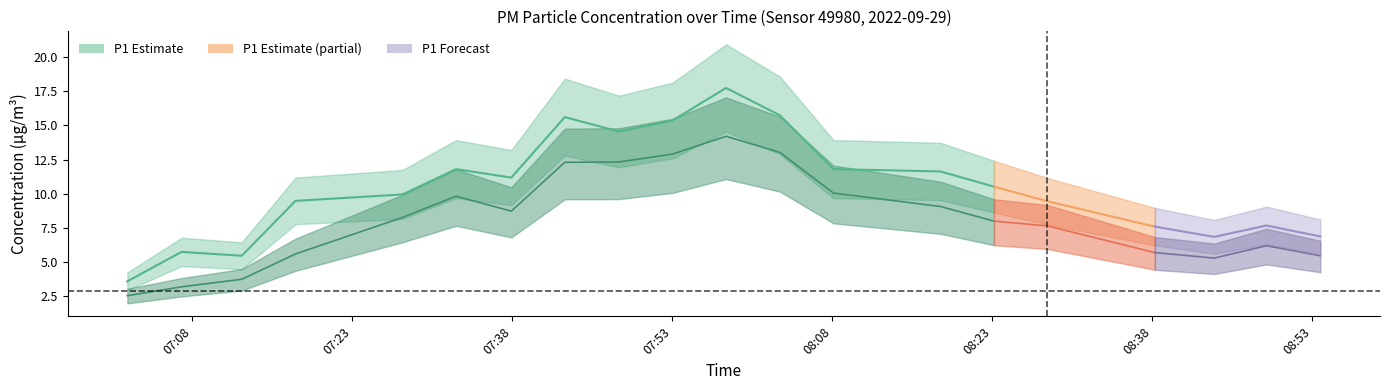

What is the sum of all P1 values?

208.6